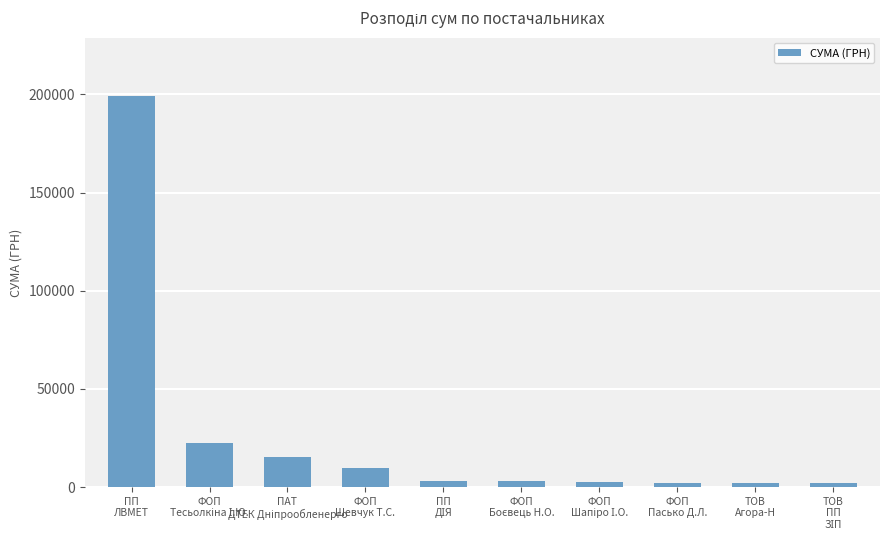

What is the sum of all values?

261505.5